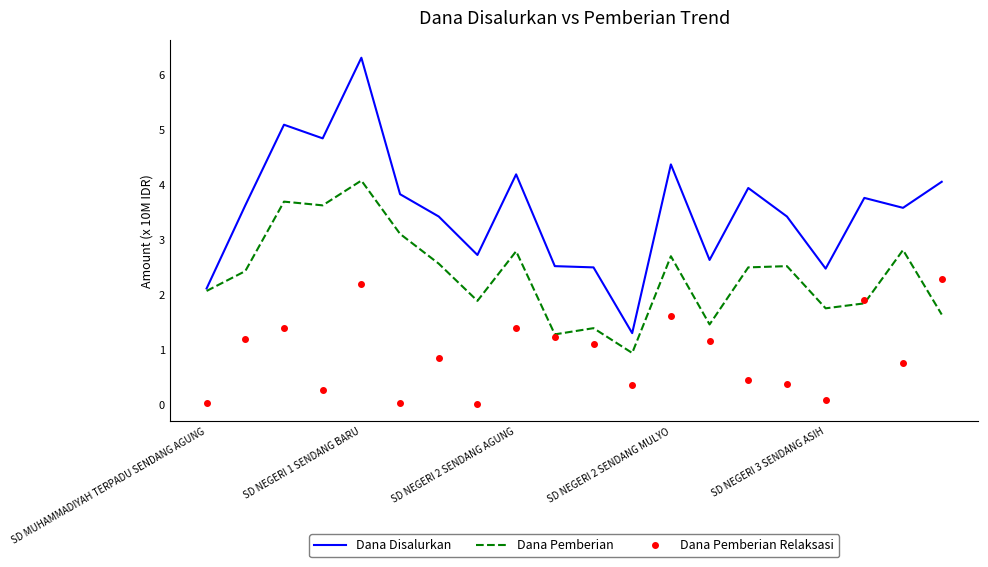

Which series has the largest range (max minus min)?

Dana Disalurkan